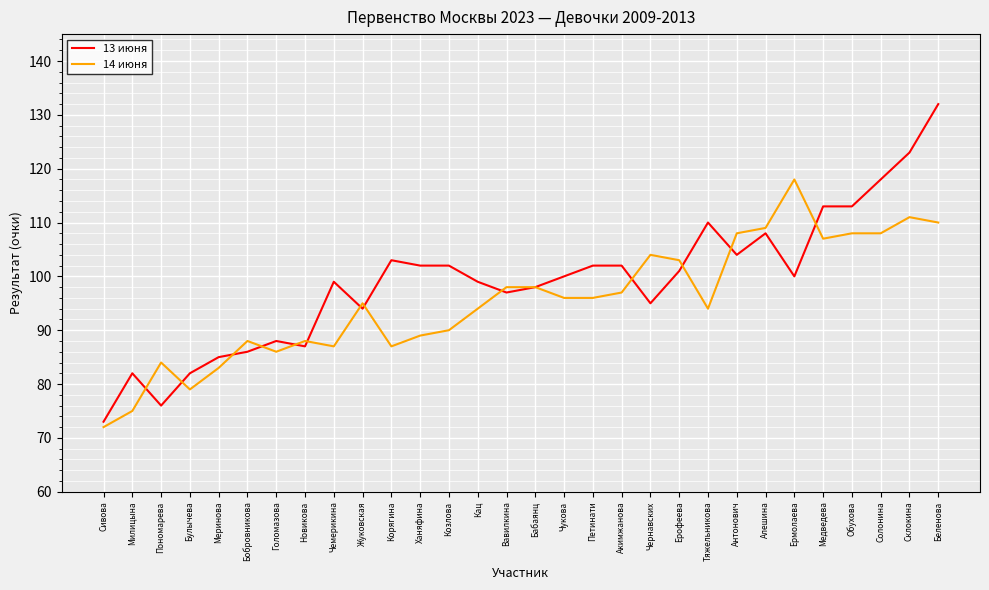

Where does the 13 июня series first go above 100?

Корягина